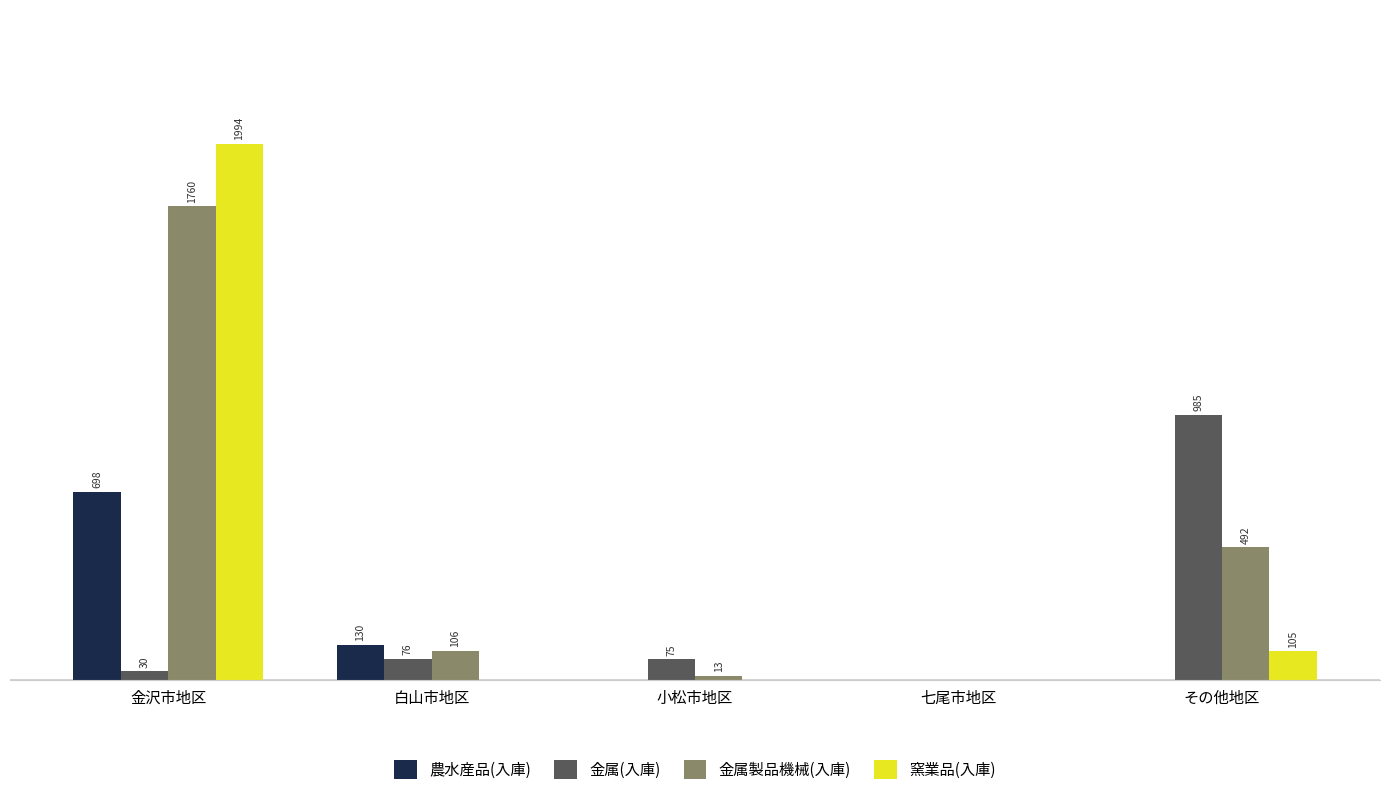

Which category has the highest value across all series?

金沢市地区